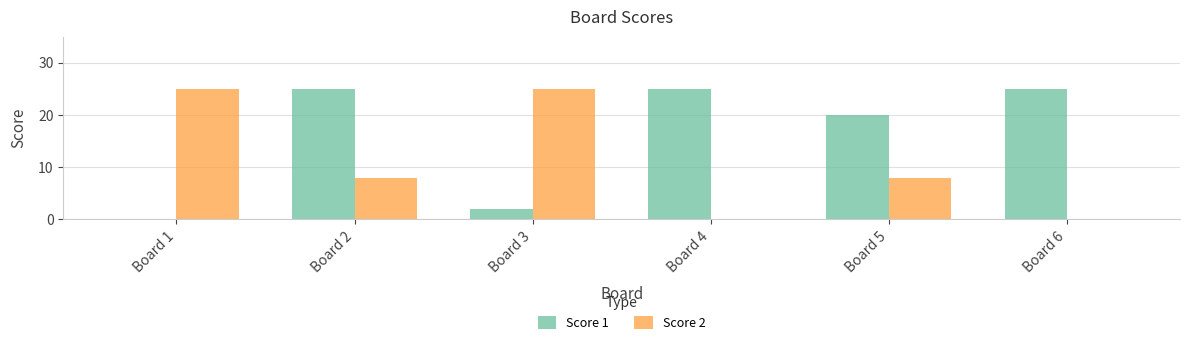

What is the total value across all series at Board 1?

25